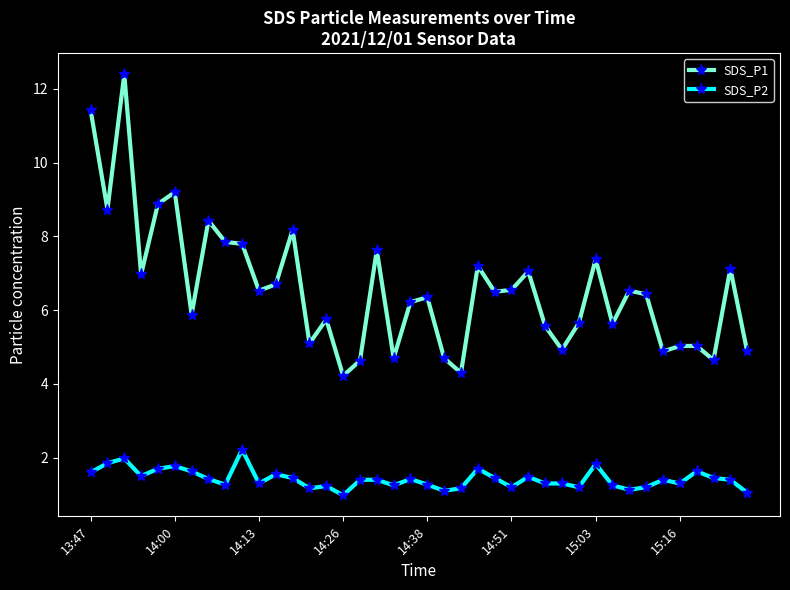

Count the number of categories in the chart.

40